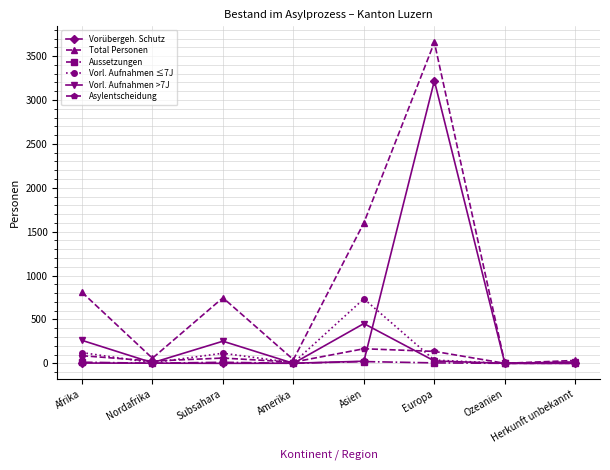

Which label corresponds to the largest value in the chart?

Europa